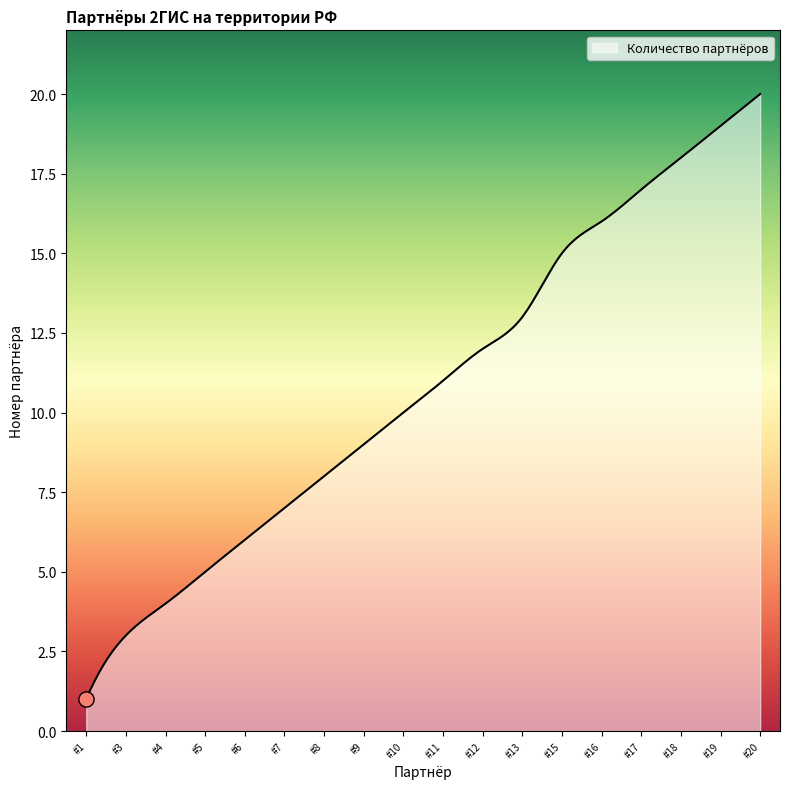

What is the difference between the maximum and minimum values?

19.0